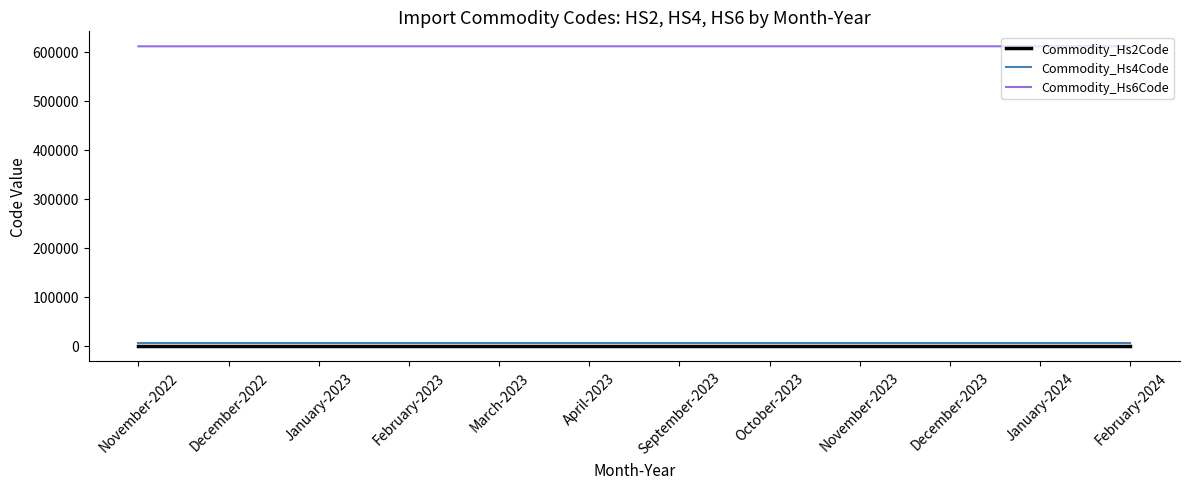

Which series has the largest range (max minus min)?

Commodity_Hs6Code